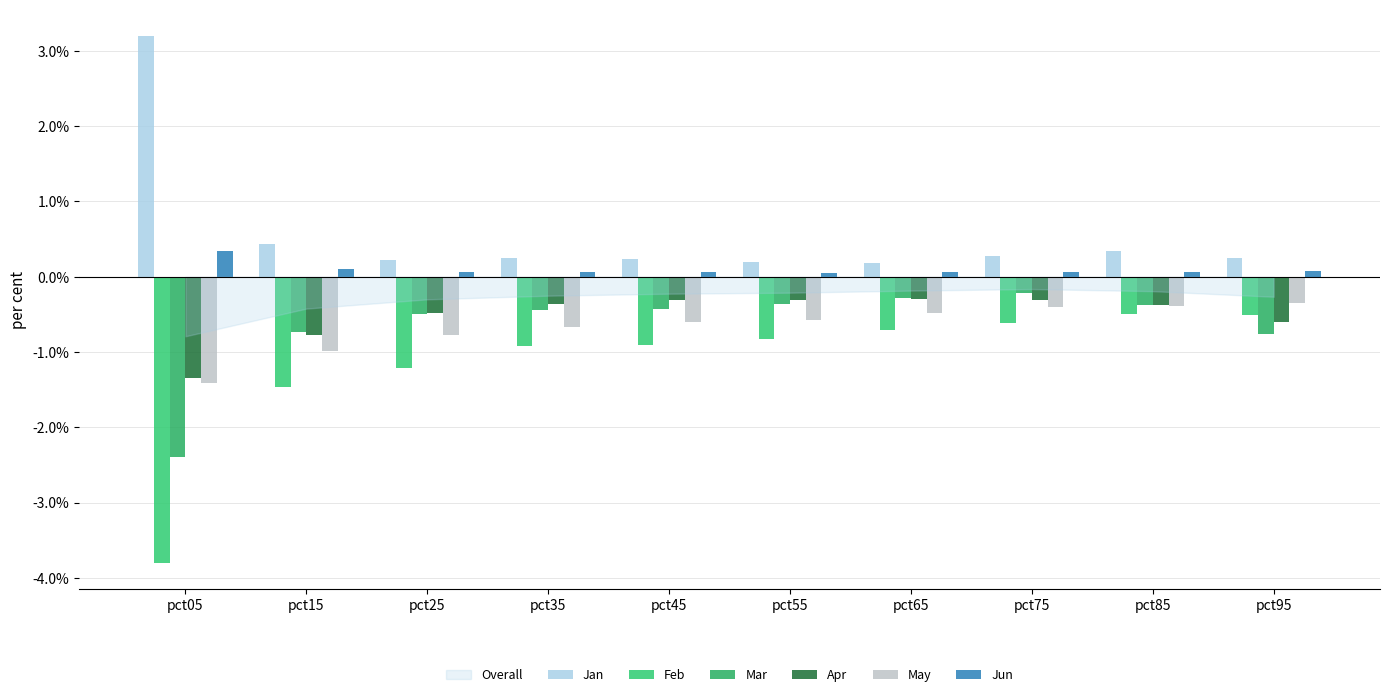

How many groups of bars are there?

10